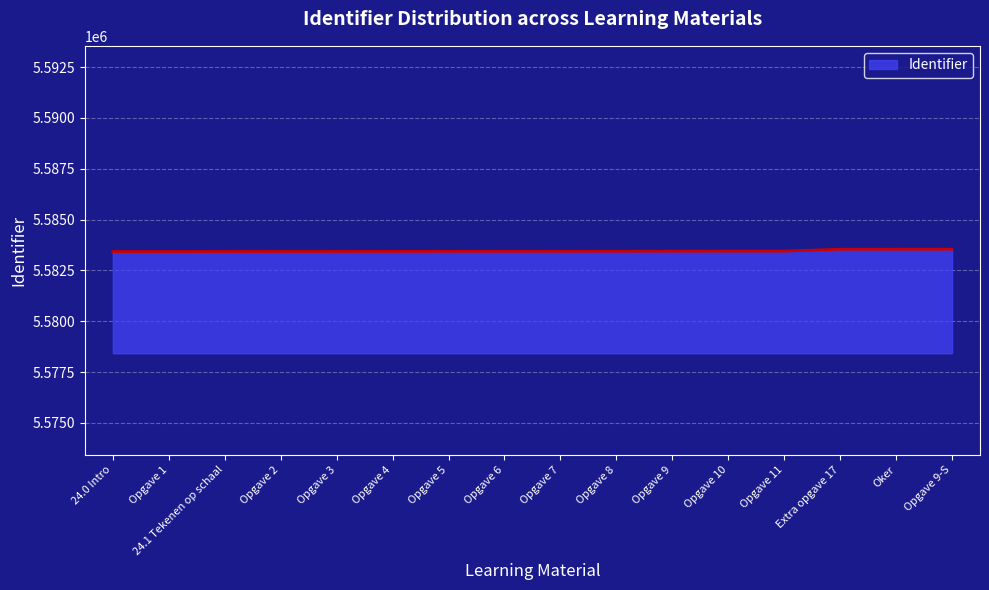

What is the ratio of the value at Opgave 5 to the value at Opgave 1?

1.0